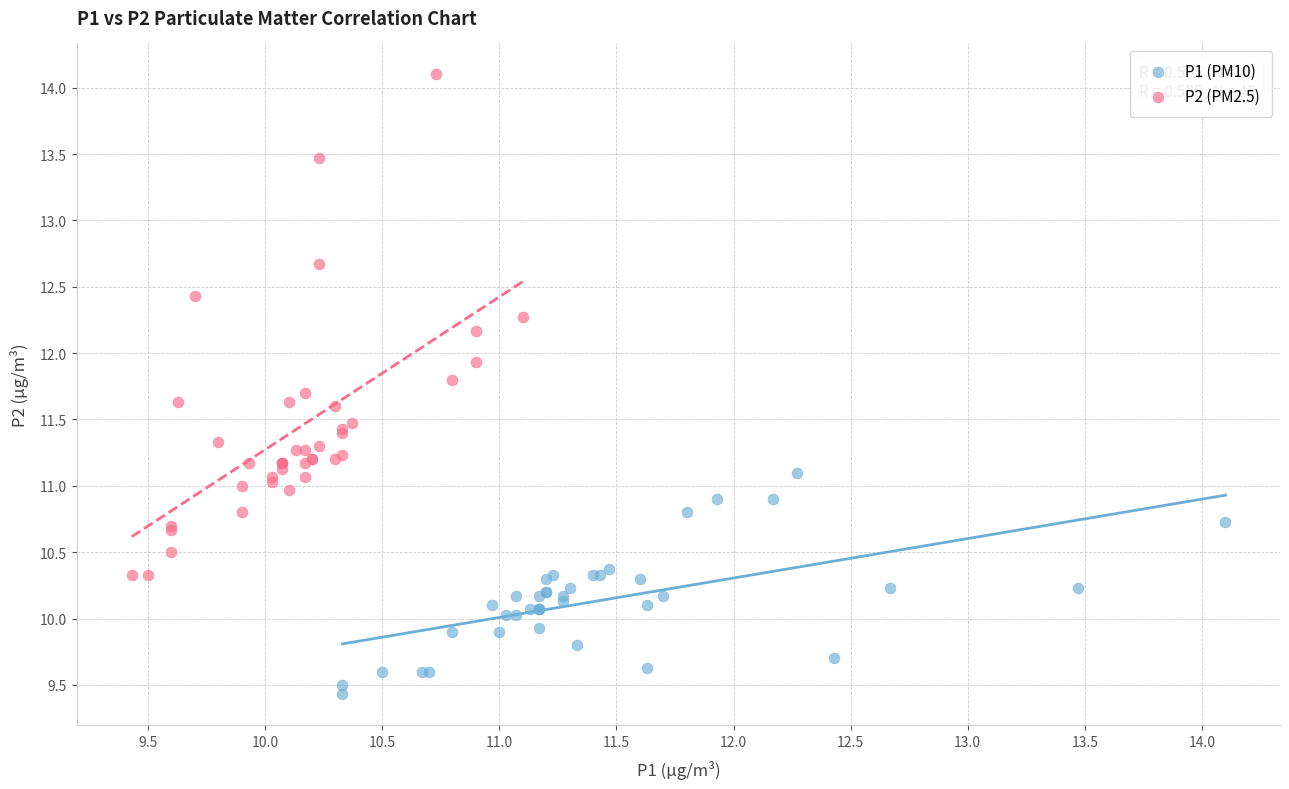

Which series contains the highest Y value?

P2 (PM2.5)